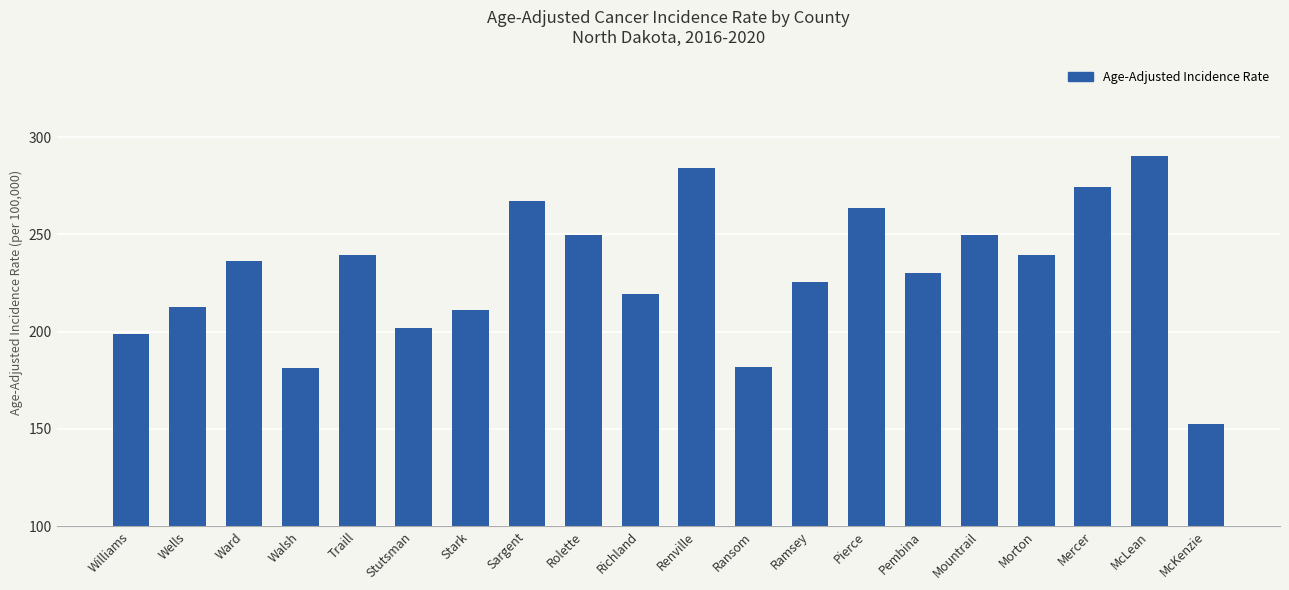

At which label does the data first exceed 236?

Ward